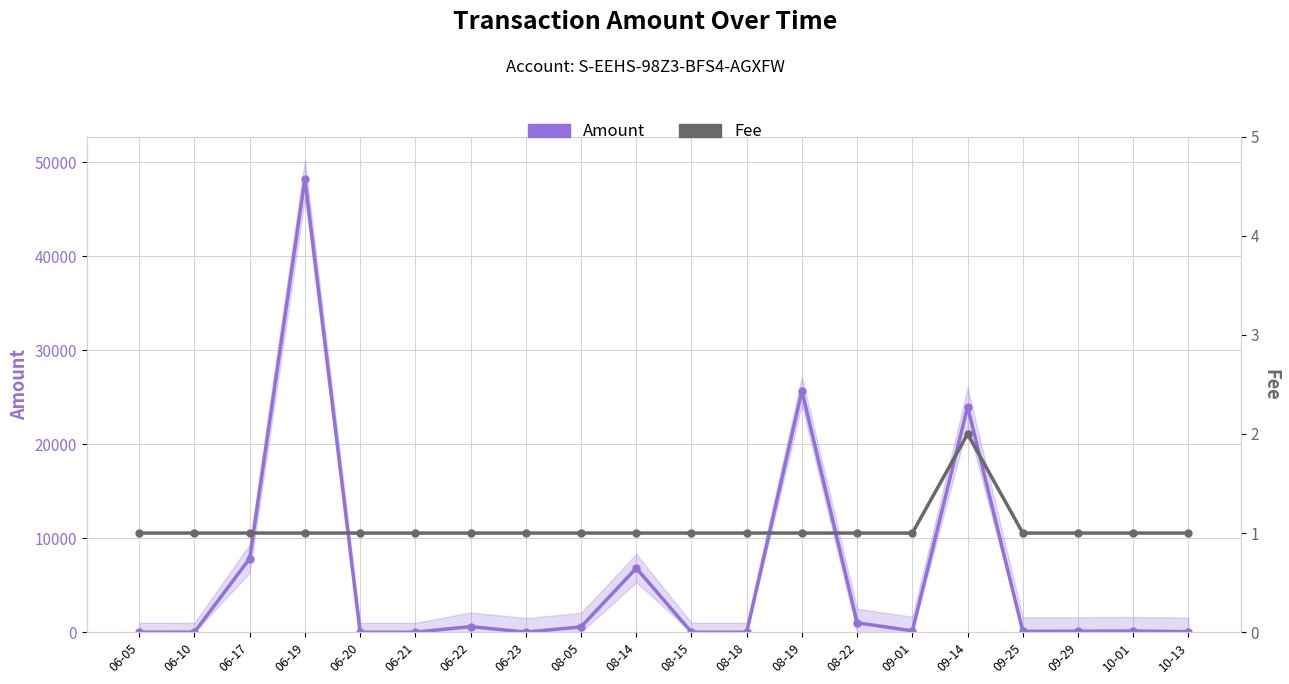

At which category does Fee reach its first local peak?

09-14